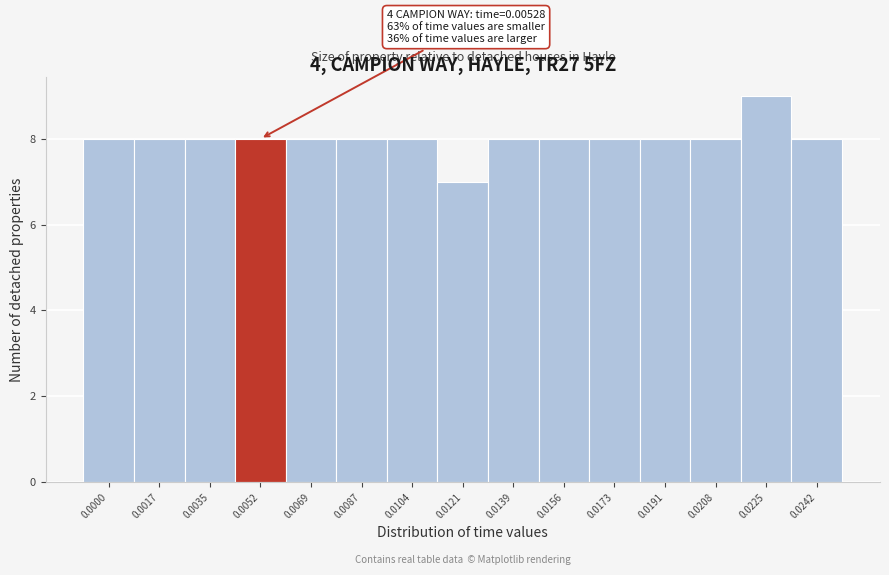

Reading left to right, what are all the values shown in this chart?

8	8	8	8	8	8	8	7	8	8	8	8	8	9	8